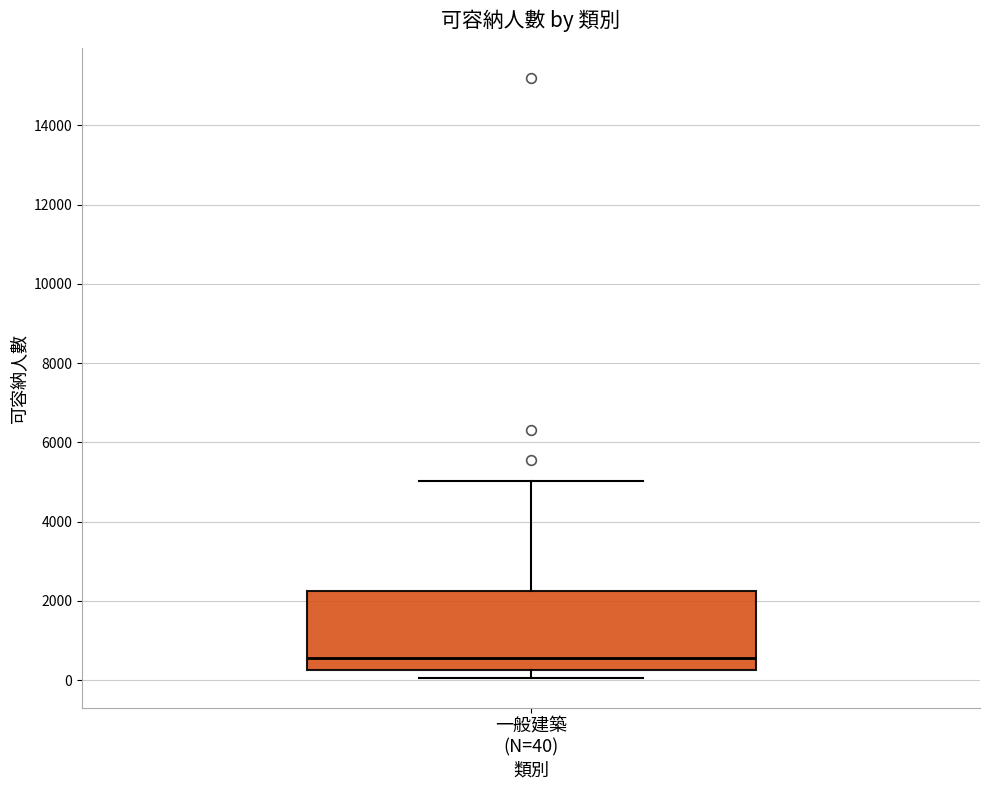

Transcribe this box plot: give where the median line is, the range the box spans, and where the two whiskers end, as read against the y-axis. The values are not printed on the chart, so give them approximately, as read against the axis.

median 600, box 200 to 2200, whiskers 0 to 5000